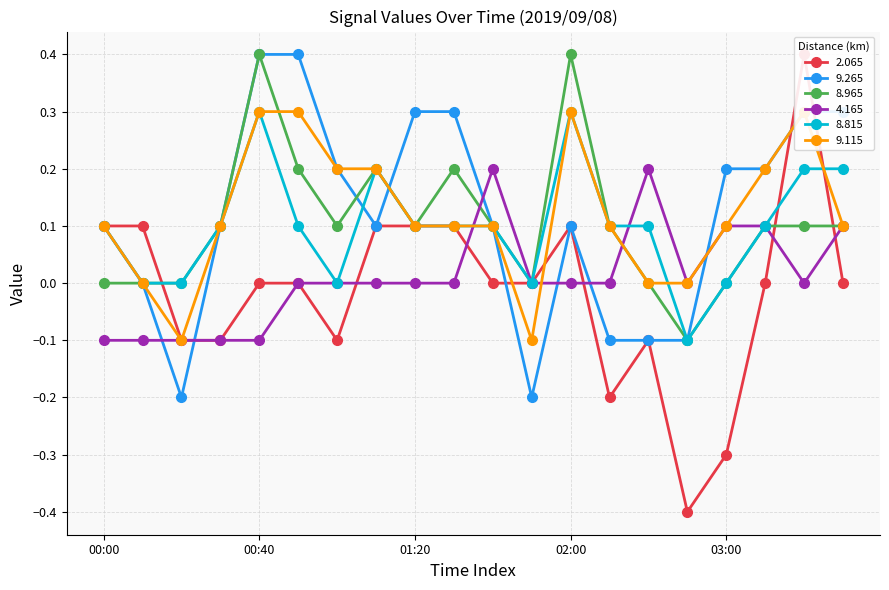

Reading left to right, transcribe all the data shown in this chart.

2.065: 00:00=0.1	00:10=0.1	00:20=-0.1	00:30=-0.1	00:40=-0.0	00:50=0.0	01:00=-0.1	01:10=0.1	01:20=0.1	01:30=0.1	01:40=0.0	01:50=0.0	02:00=0.1	02:10=-0.2	02:40=-0.1	02:50=-0.4	03:00=-0.3	03:10=0.0	03:20=0.4	03:30=-0.0
9.265: 00:00=0.1	00:10=0.0	00:20=-0.2	00:30=0.1	00:40=0.4	00:50=0.4	01:00=0.2	01:10=0.1	01:20=0.3	01:30=0.3	01:40=0.1	01:50=-0.2	02:00=0.1	02:10=-0.1	02:40=-0.1	02:50=-0.1	03:00=0.2	03:10=0.2	03:20=0.3	03:30=0.3
8.965: 00:00=0.0	00:10=-0.0	00:20=0.0	00:30=0.1	00:40=0.4	00:50=0.2	01:00=0.1	01:10=0.2	01:20=0.1	01:30=0.2	01:40=0.1	01:50=-0.0	02:00=0.4	02:10=0.1	02:40=-0.0	02:50=-0.1	03:00=-0.0	03:10=0.1	03:20=0.1	03:30=0.1
4.165: 00:00=-0.1	00:10=-0.1	00:20=-0.1	00:30=-0.1	00:40=-0.1	00:50=-0.0	01:00=-0.0	01:10=-0.0	01:20=0.0	01:30=0.0	01:40=0.2	01:50=-0.0	02:00=-0.0	02:10=-0.0	02:40=0.2	02:50=-0.0	03:00=0.1	03:10=0.1	03:20=0.0	03:30=0.1
8.815: 00:00=0.1	00:10=0.0	00:20=0.0	00:30=0.1	00:40=0.3	00:50=0.1	01:00=0.0	01:10=0.2	01:20=0.1	01:30=0.1	01:40=0.1	01:50=-0.0	02:00=0.3	02:10=0.1	02:40=0.1	02:50=-0.1	03:00=0.0	03:10=0.1	03:20=0.2	03:30=0.2
9.115: 00:00=0.1	00:10=-0.0	00:20=-0.1	00:30=0.1	00:40=0.3	00:50=0.3	01:00=0.2	01:10=0.2	01:20=0.1	01:30=0.1	01:40=0.1	01:50=-0.1	02:00=0.3	02:10=0.1	02:40=-0.0	02:50=-0.0	03:00=0.1	03:10=0.2	03:20=0.3	03:30=0.1